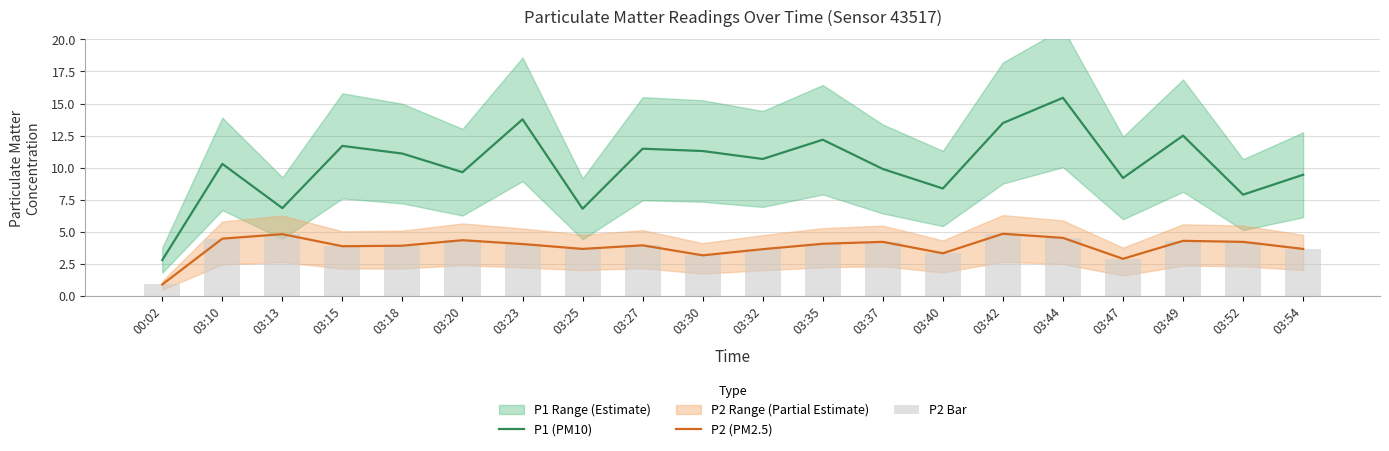

Rank the categories by P2 Bar value from lowest to highest.

00:02, 03:47, 03:30, 03:40, 03:32, 03:25, 03:54, 03:15, 03:18, 03:27, 03:23, 03:35, 03:37, 03:52, 03:49, 03:20, 03:10, 03:44, 03:13, 03:42